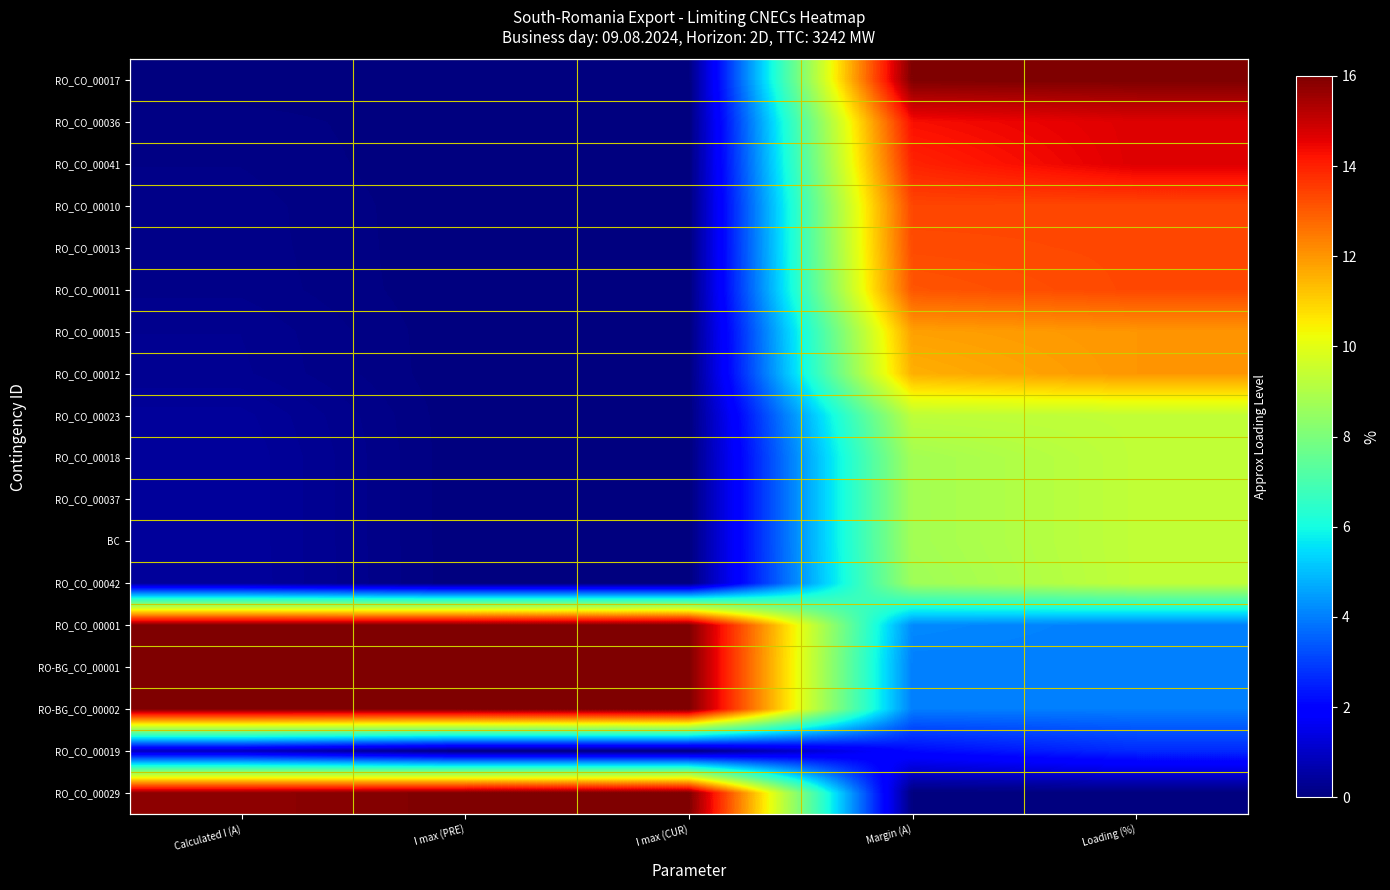

At which category is the sum across all series the highest?

Loading (%)